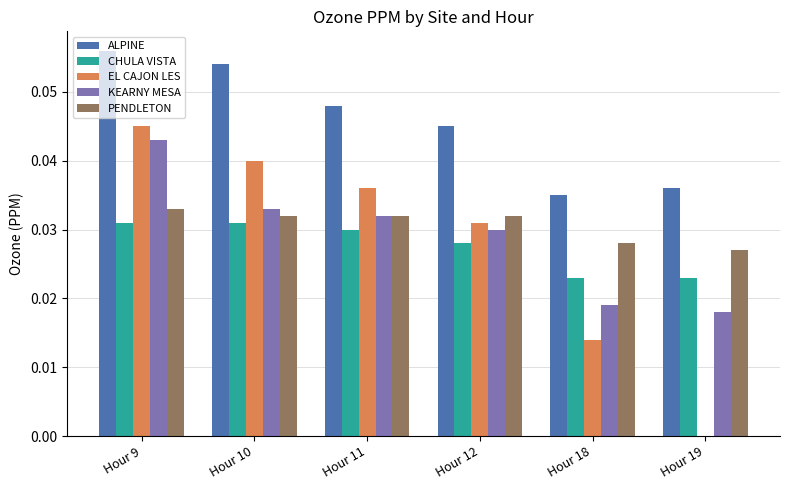

At which label does ALPINE reach its peak?

Hour 9